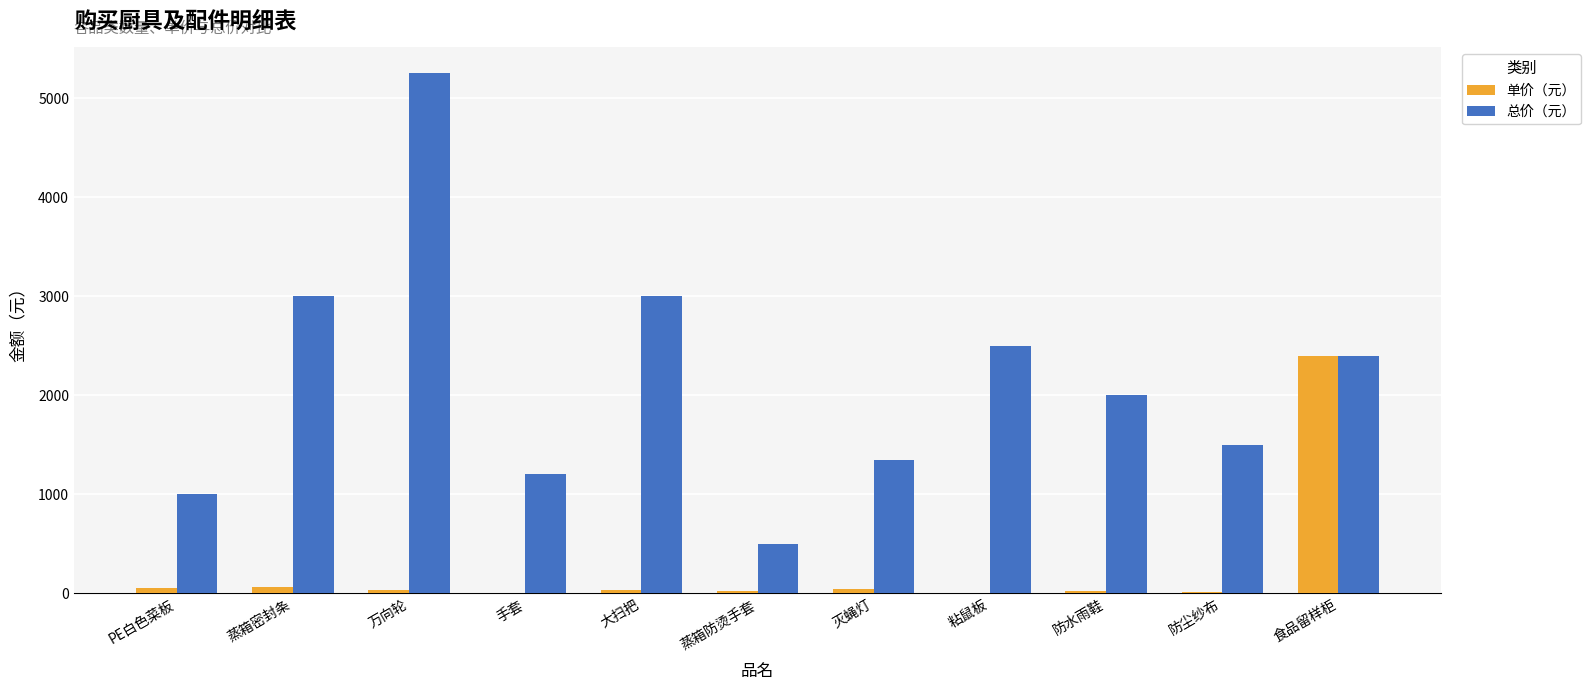

The 总价（元） series shows 3000.0 at 大扫把. True or false?

True